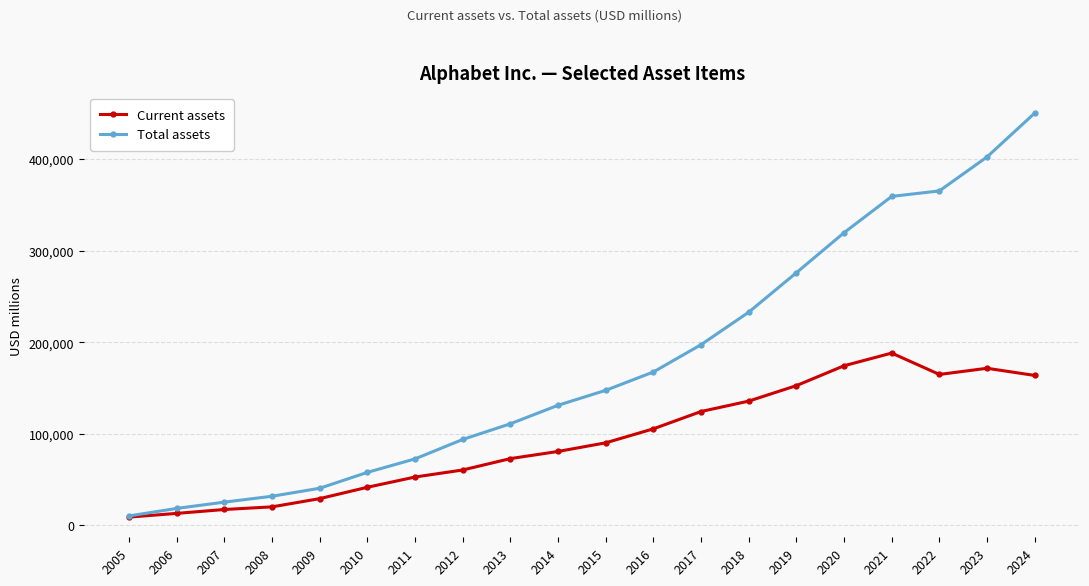

At which category is the sum across all series the highest?

2024